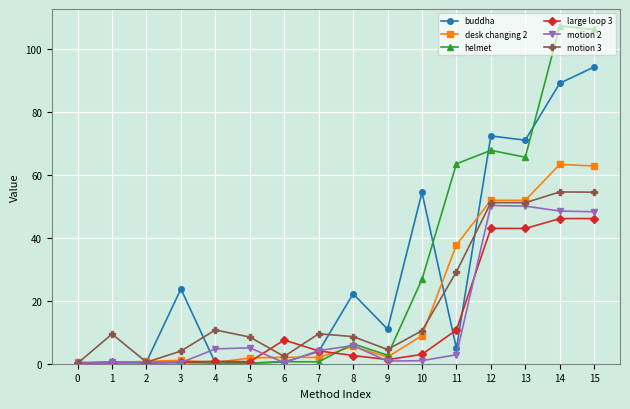

Which series has the widest spread of values?

helmet